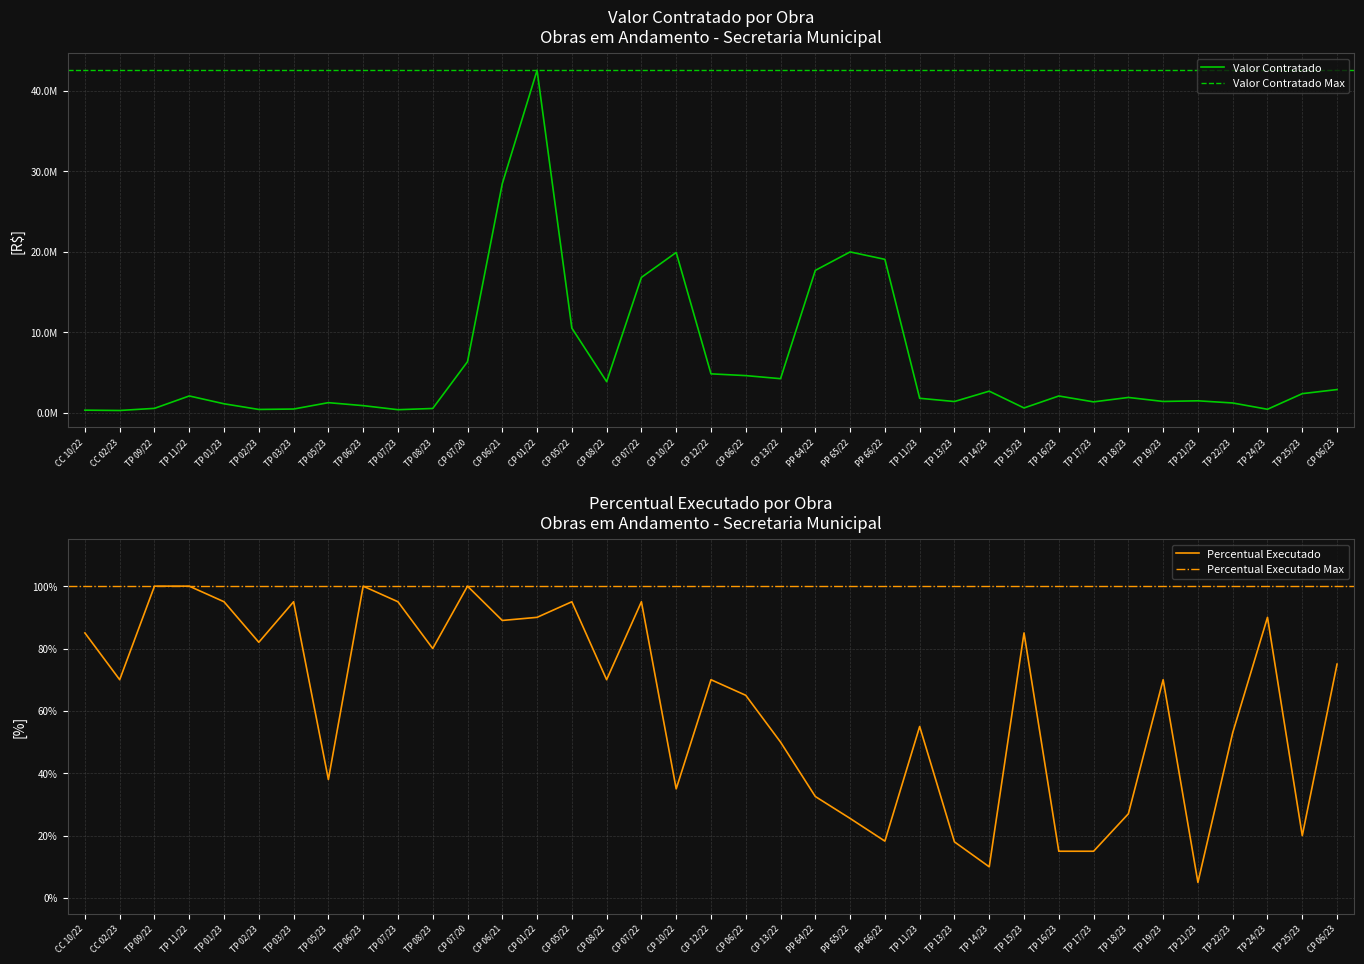

At which label does Valor Contratado reach its minimum?

CC 02/23